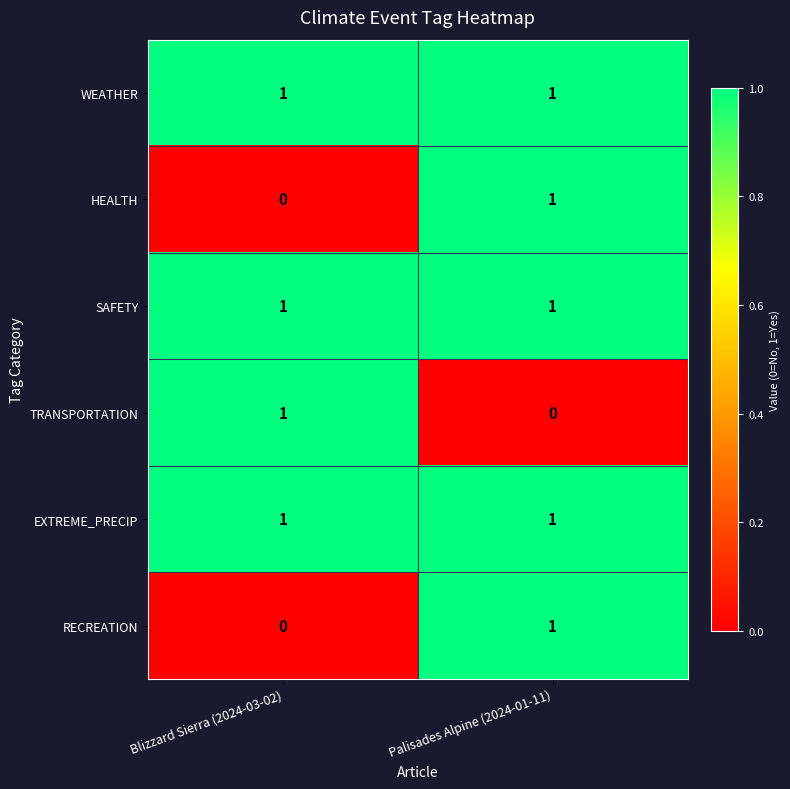

Which category has the highest value in the RECREATION series?

Palisades Alpine (2024-01-11)